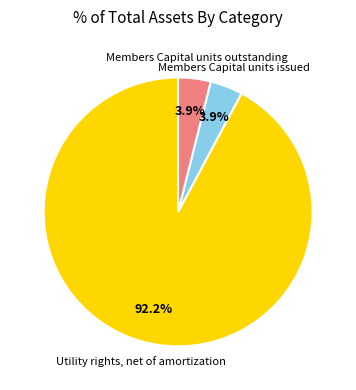

How many slices are in this pie chart?

3